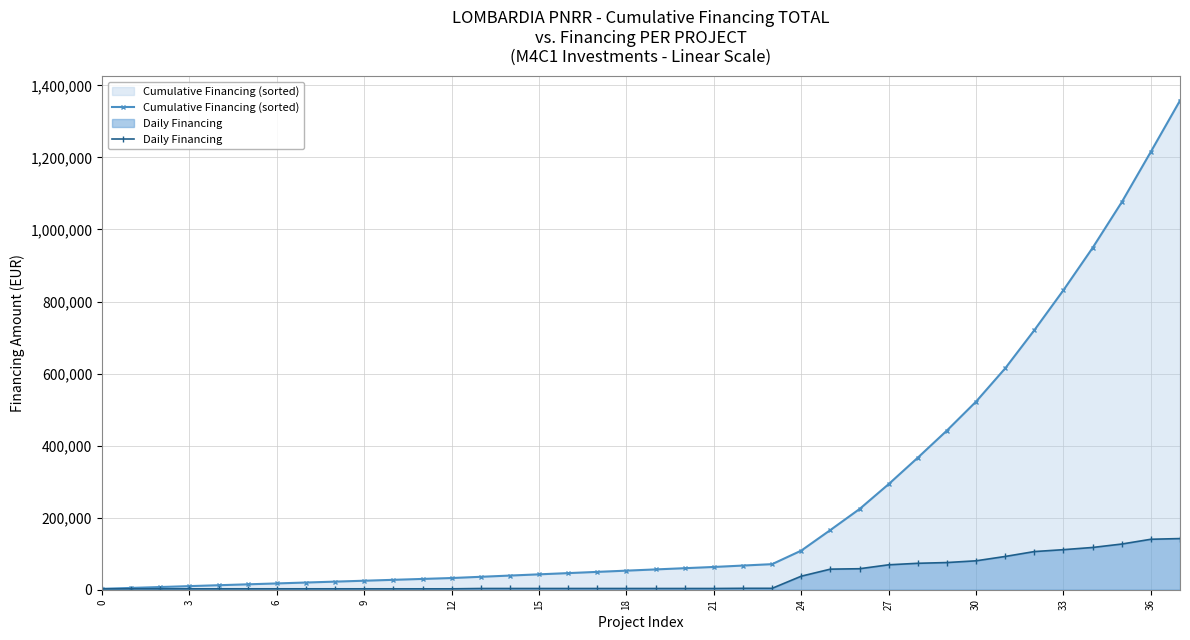

What is the difference between the Cumulative Financing (sorted) values at 34 and 31?

334424.7